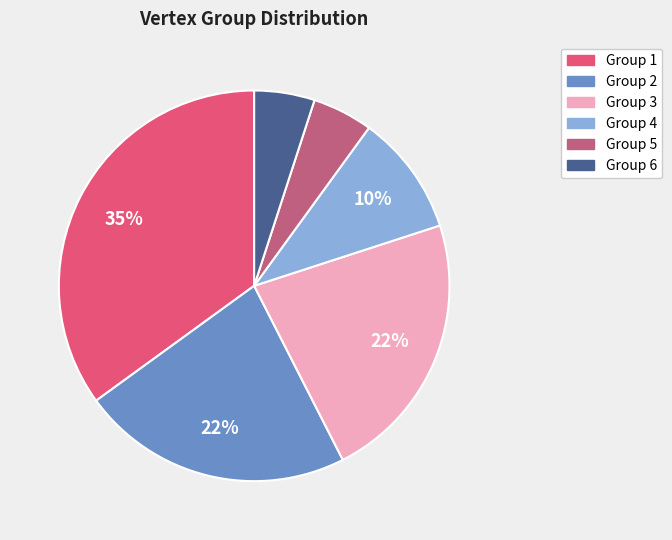

To the nearest percent, what portion does Group 6 represent?

5%